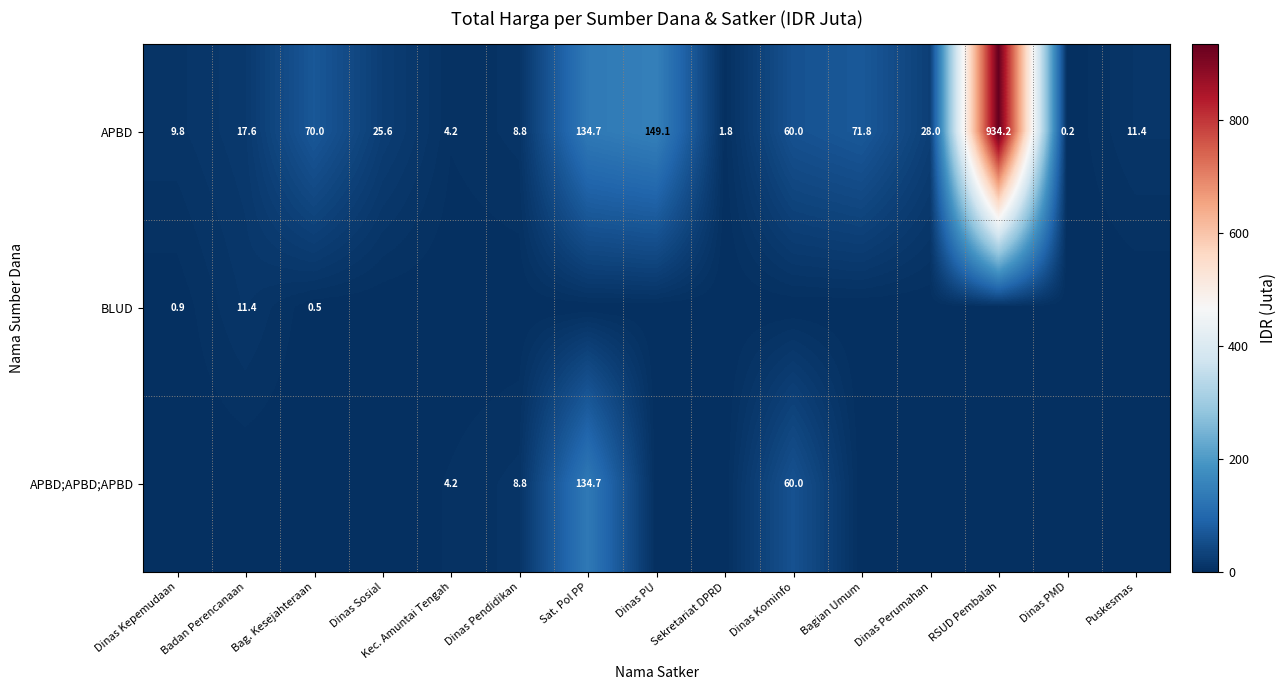

At which category is the sum across all series the highest?

RSUD Pembalah